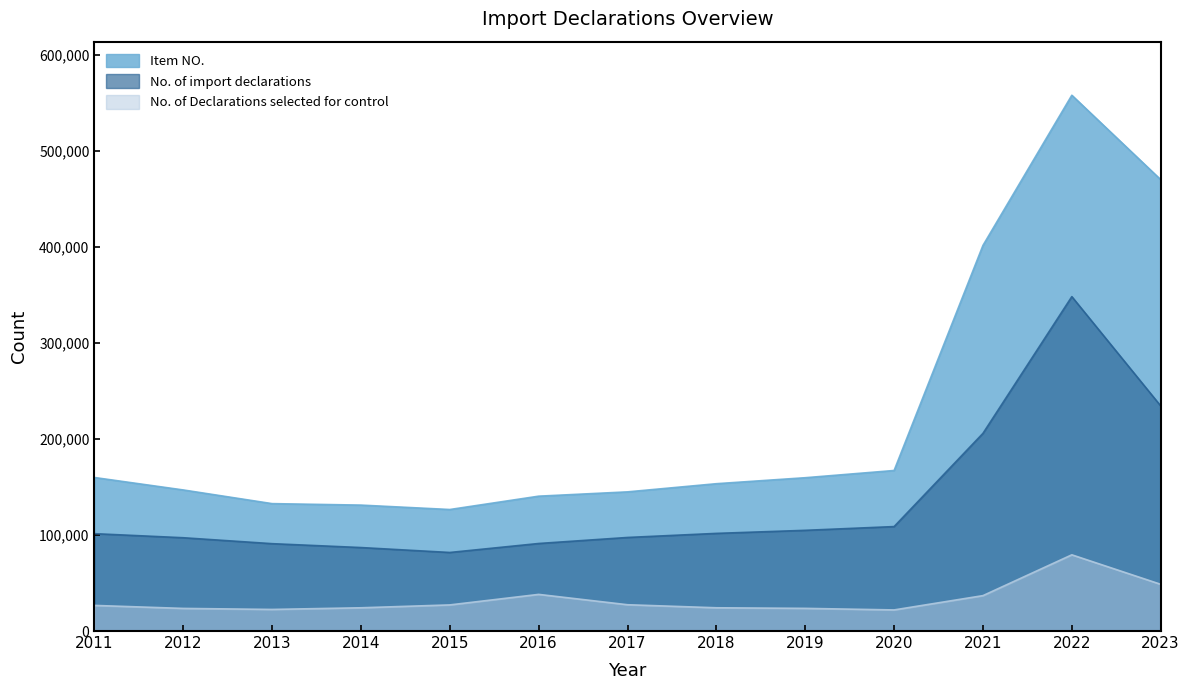

Reading right to left, transcribe all the data shown in this chart.

No. of import declarations: 234542	348427	205979	108829	104925	101734	97484	91204	81846	86974	91021	97202	101448
Item NO.: 470309	558245	401793	167268	159734	153500	144996	140506	126611	131202	132744	146993	159974
No. of Declarations selected for control: 48676	79405	36885	21985	23613	24222	27396	38174	27208	24219	22499	23561	26687